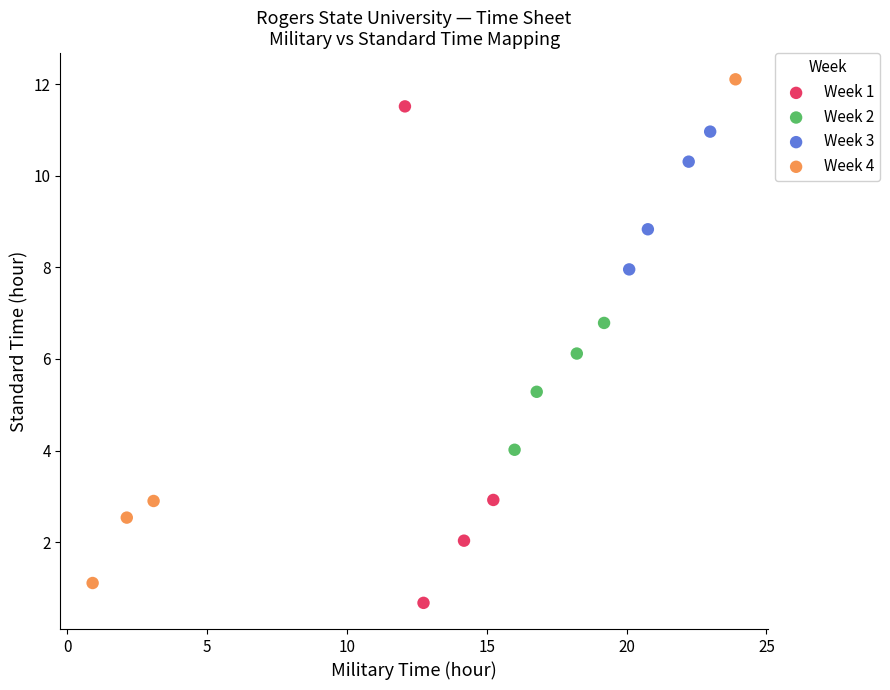

What are all the series names shown in the legend?

Week 1, Week 2, Week 3, Week 4